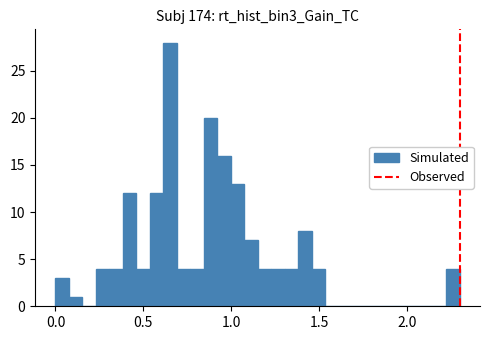

Around what value on the x-axis is the tallest bar? Give the approximate position of its centre, as read against the axis.

0.65